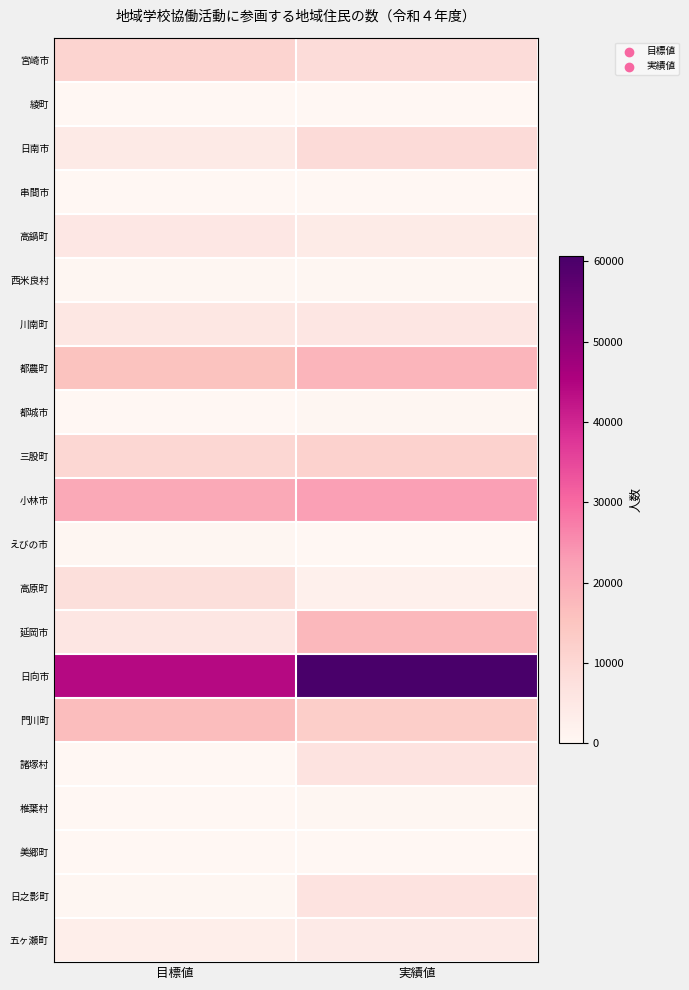

At which category is the sum across all series the highest?

実績値